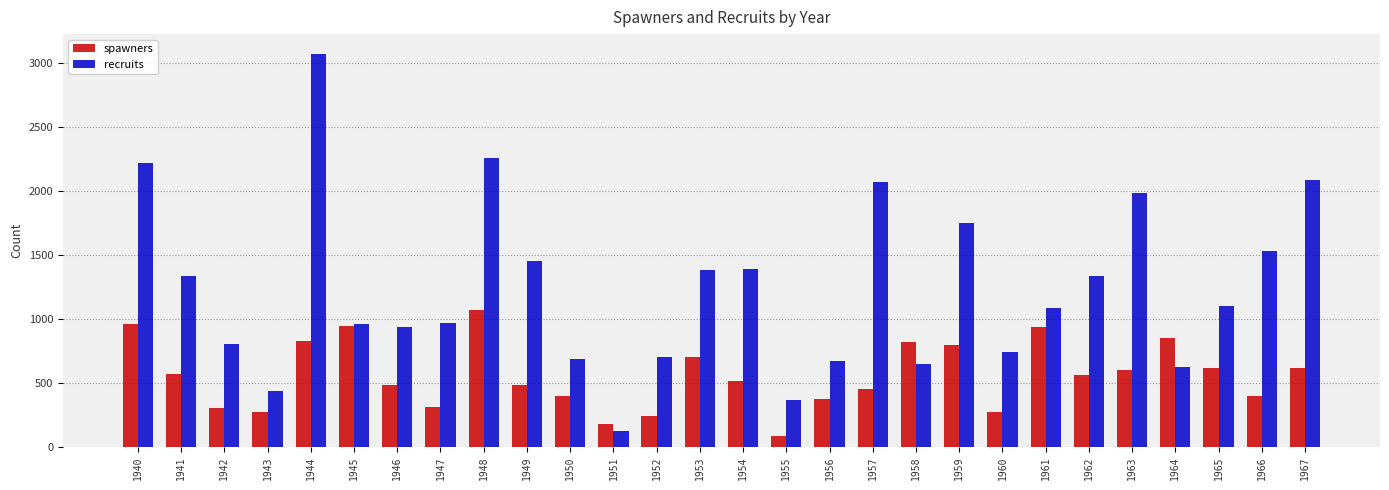

Which series has the largest total across all categories?

recruits